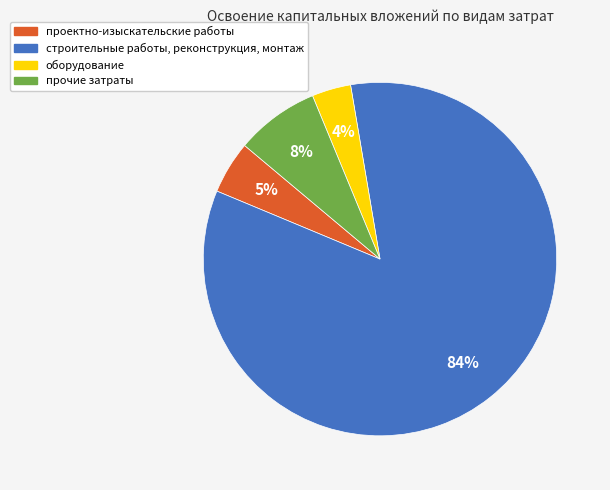

Rank the categories by value from lowest to highest.

оборудование, проектно-изыскательские работы, прочие затраты, строительные работы, реконструкция, монтаж